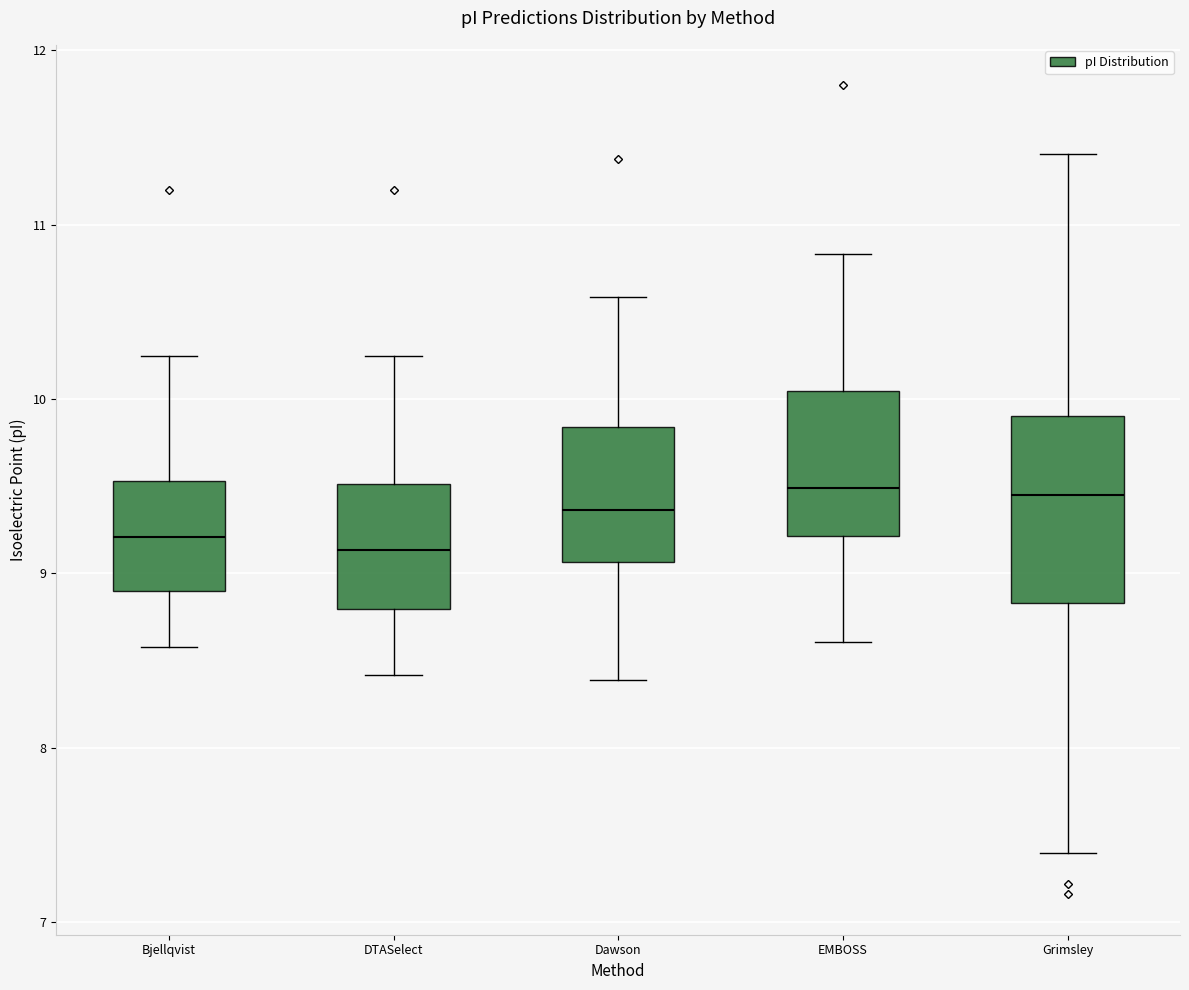

Reading left to right, transcribe this box plot: for each box, give where its median line is, the range the box spans, and where its two whiskers end, as read against the y-axis. The values are not printed on the chart, so give them approximately, as read against the axis.

Bjellqvist: median 9.2, box 8.9 to 9.5, whiskers 8.6 to 10.2
DTASelect: median 9.1, box 8.8 to 9.5, whiskers 8.4 to 10.2
Dawson: median 9.4, box 9.1 to 9.8, whiskers 8.4 to 10.6
EMBOSS: median 9.5, box 9.2 to 10.0, whiskers 8.6 to 10.8
Grimsley: median 9.5, box 8.8 to 9.9, whiskers 7.4 to 11.4